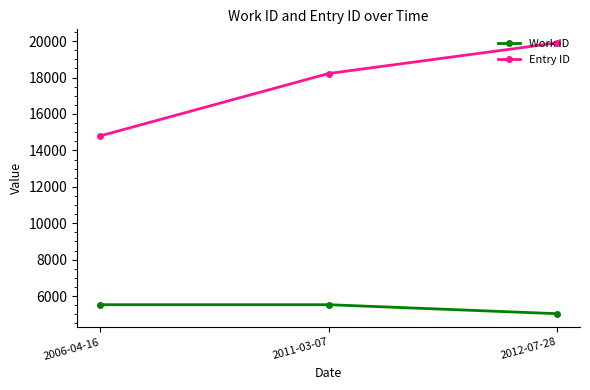

Rank the series by their average value, from lowest to highest.

Work ID, Entry ID